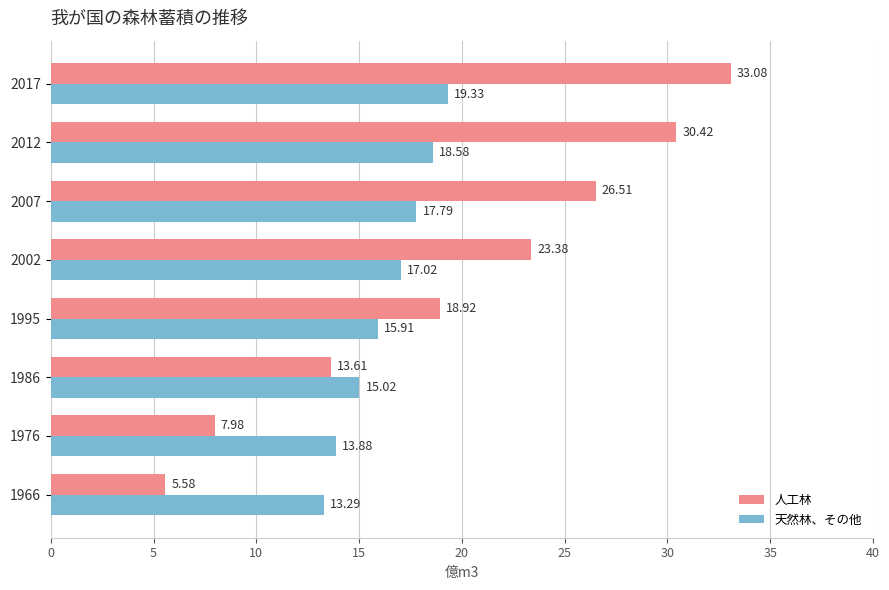

Between 1966 and 2017, which series saw the biggest shift?

人工林